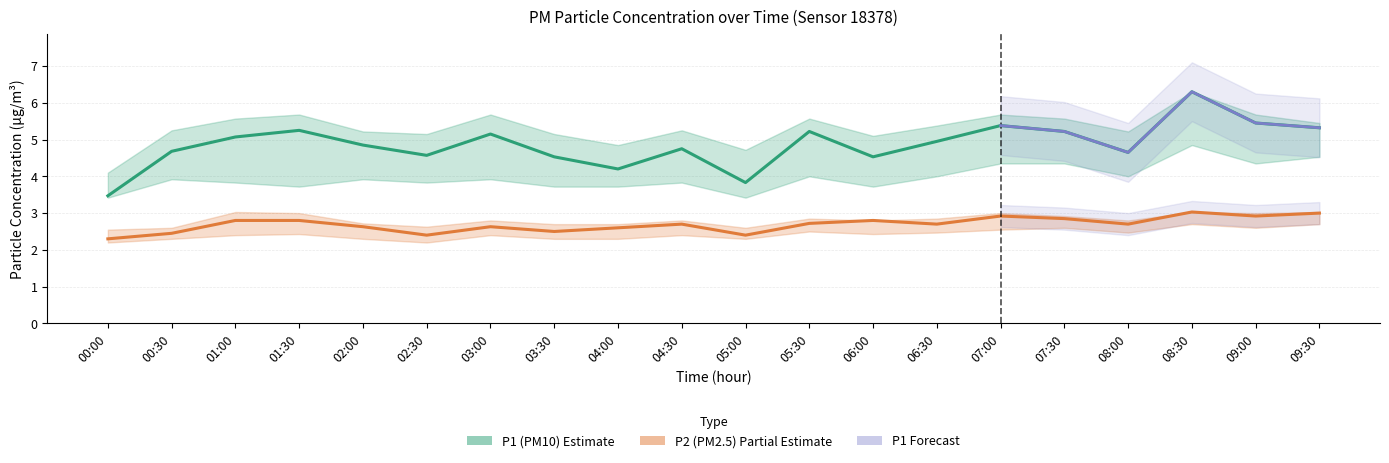

What is the value of the P1 point at the 6th from the left?

4.6